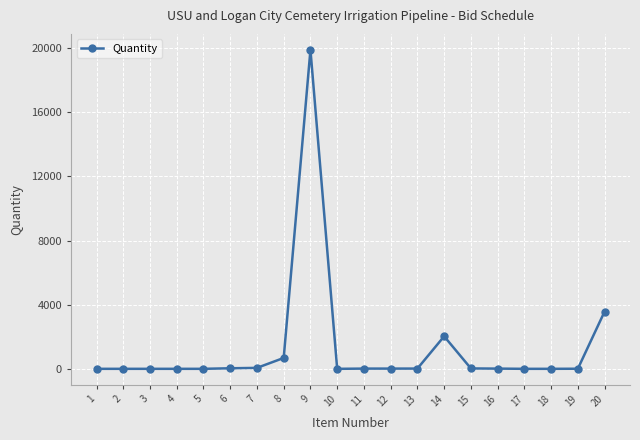

At which category does the chart reach its peak across all series?

9